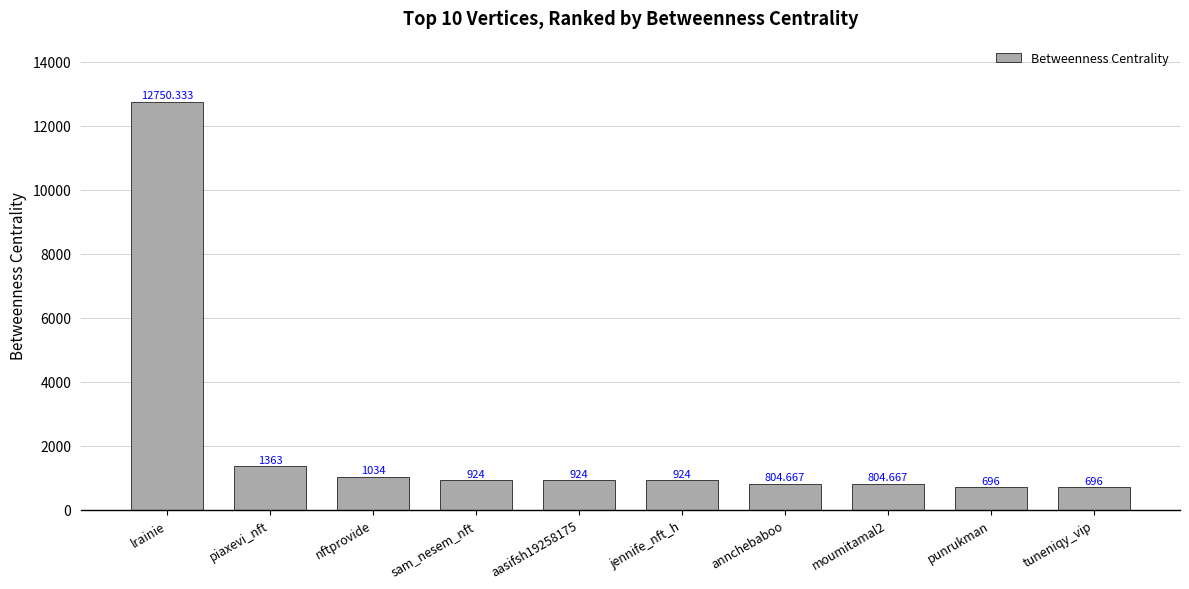

Which has a higher value, punrukman or piaxevi_nft?

piaxevi_nft